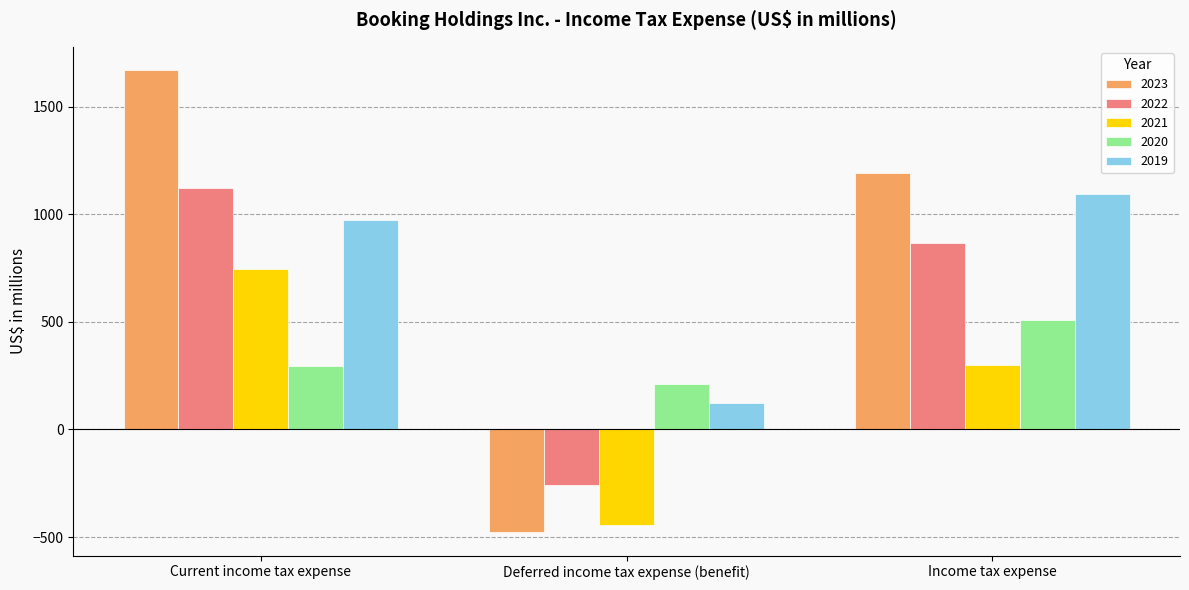

Reading left to right, what are all the values shown in this chart?

2023: 1670	-478	1192
2022: 1122	-257	865
2021: 745	-445	300
2020: 295	213	508
2019: 971	122	1093